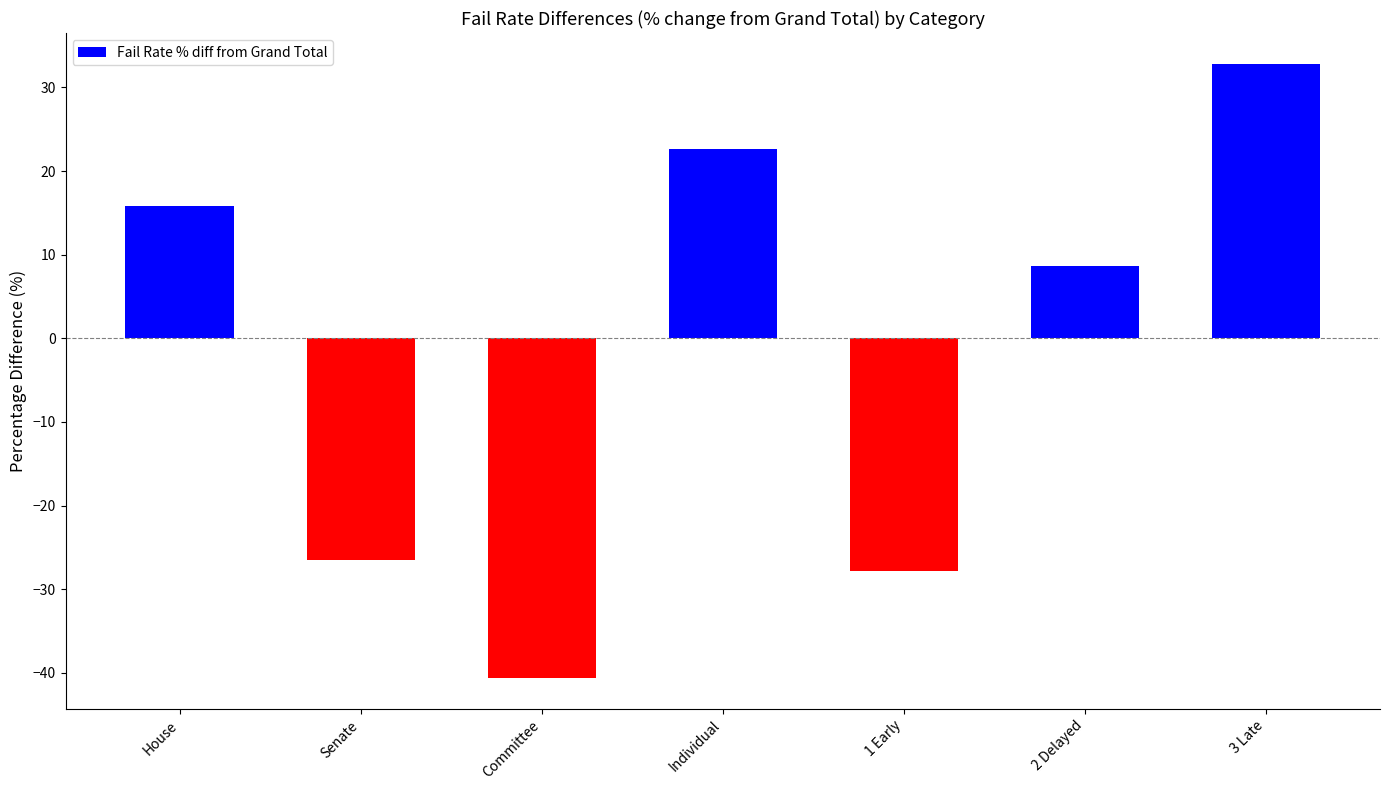

True or false: the data shows 15.9 at House.

True